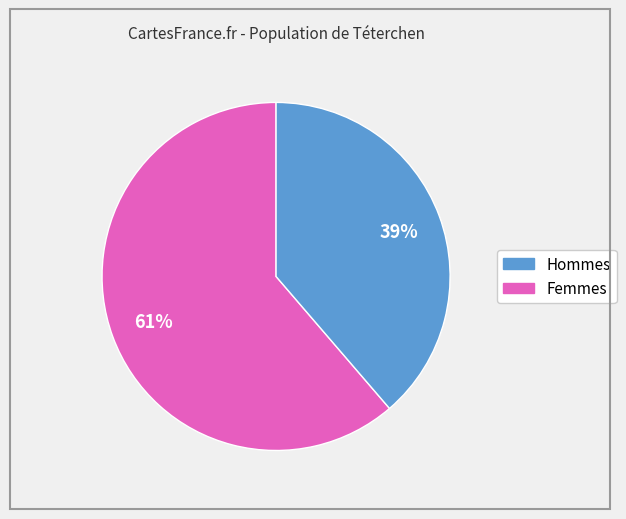

Is there a majority slice in this chart?

Yes